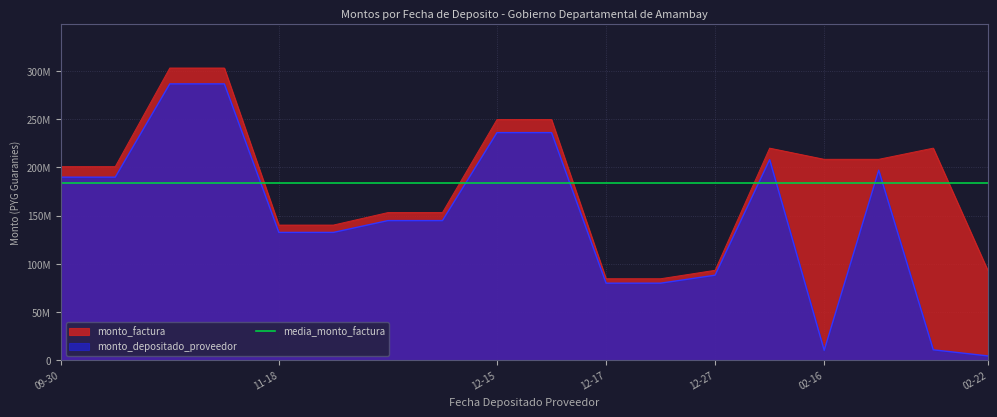

What value does the monto_factura series have at 2022-02-16, to the nearest 50?

208373600